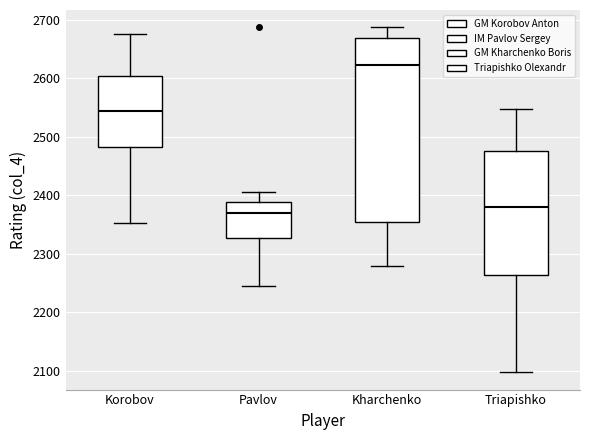

Reading left to right, read every box against the y-axis: the position of its median line, the range the box covers, and the ends of its whiskers. The values are not printed on the chart, so give them approximately, as read against the axis.

Korobov: median 2540, box 2480 to 2600, whiskers 2350 to 2680
Pavlov: median 2370, box 2330 to 2390, whiskers 2250 to 2410
Kharchenko: median 2620, box 2350 to 2670, whiskers 2280 to 2690
Triapishko: median 2380, box 2260 to 2480, whiskers 2100 to 2550